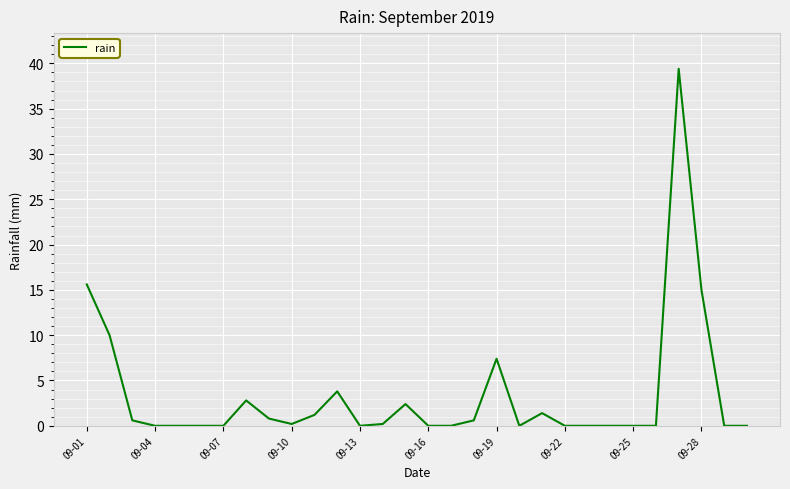

What is the difference between the maximum and minimum values?

39.4